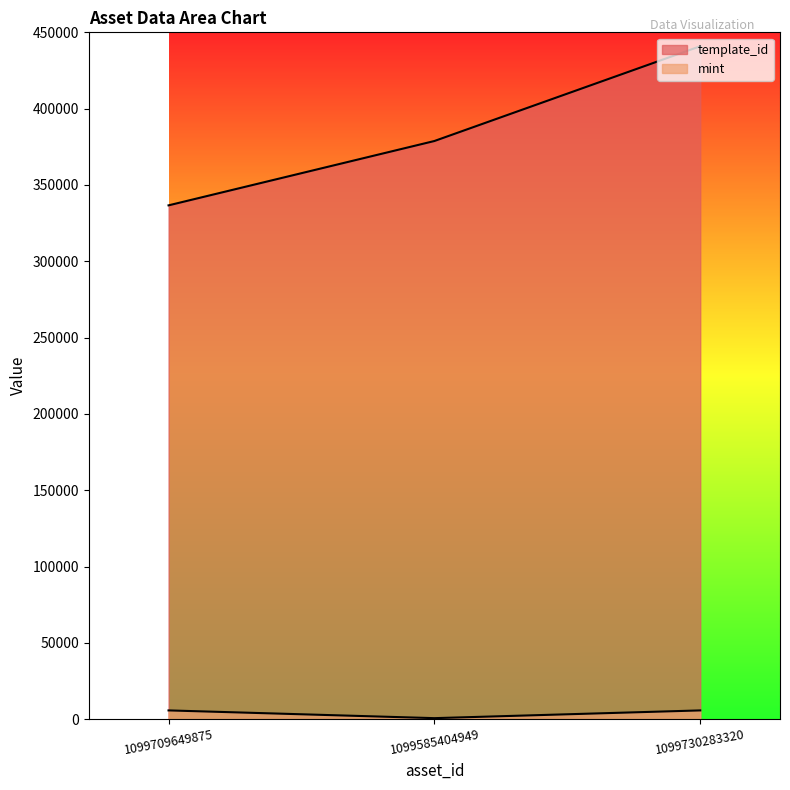

Rank the series by their maximum value, from lowest to highest.

mint, template_id